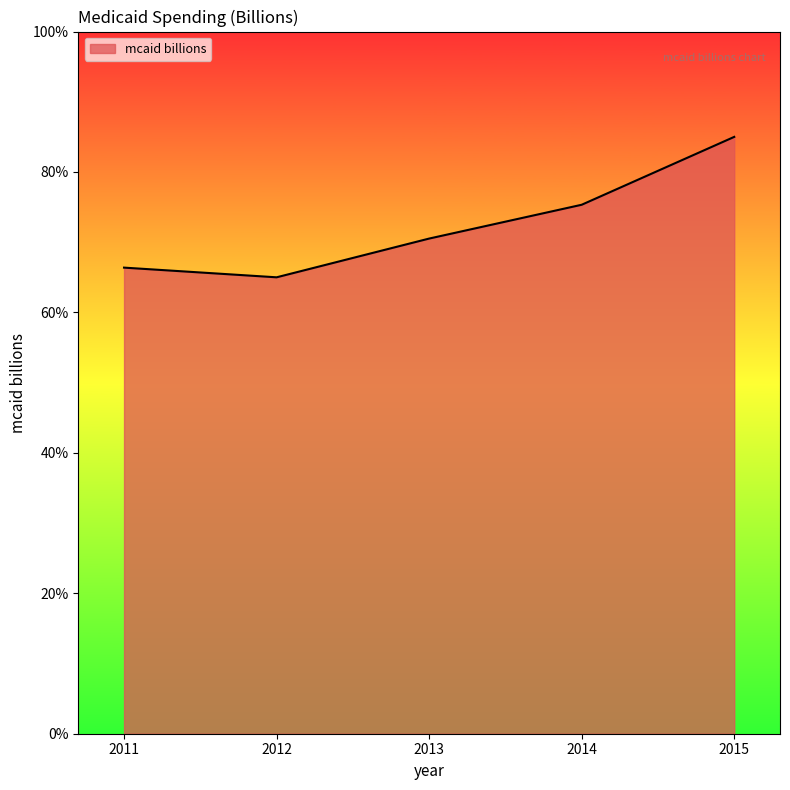

What is the change in value from 2013 to 2015?

+14.5